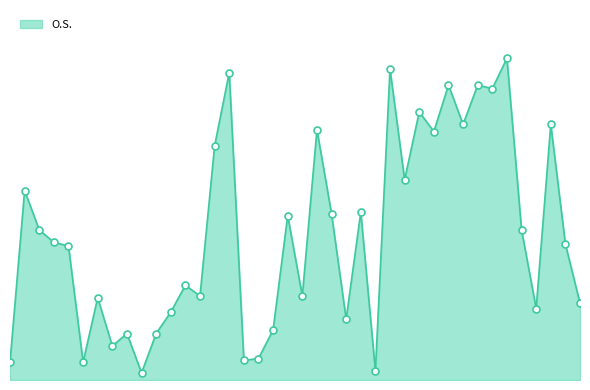

Where does the data first go above 77?

2